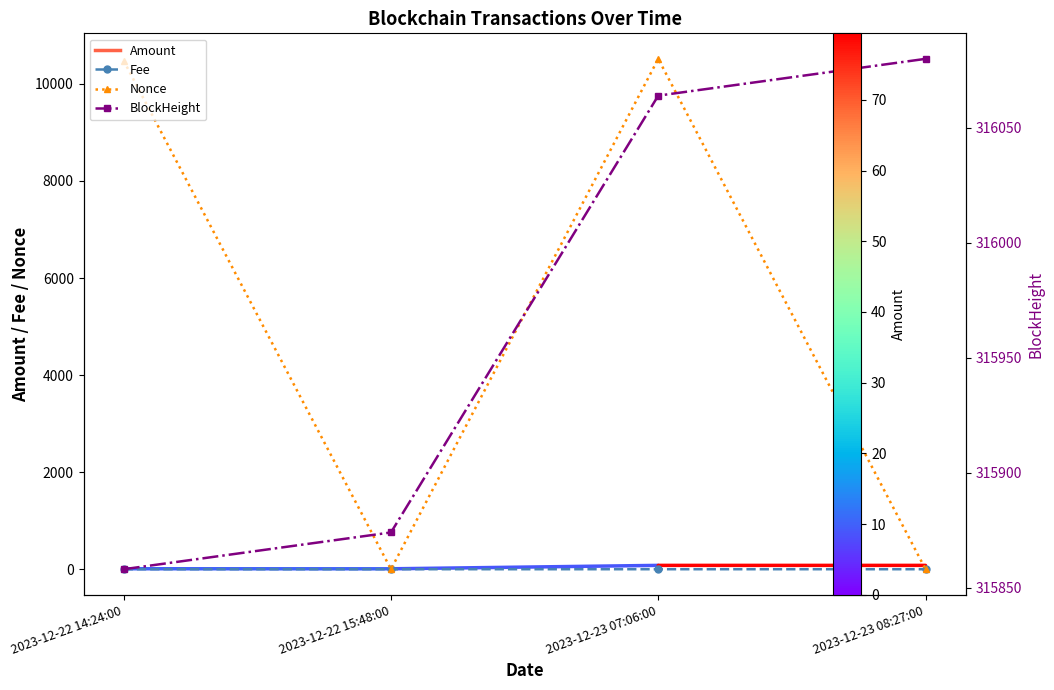

True or false: Nonce and Fee intersect in this chart.

True